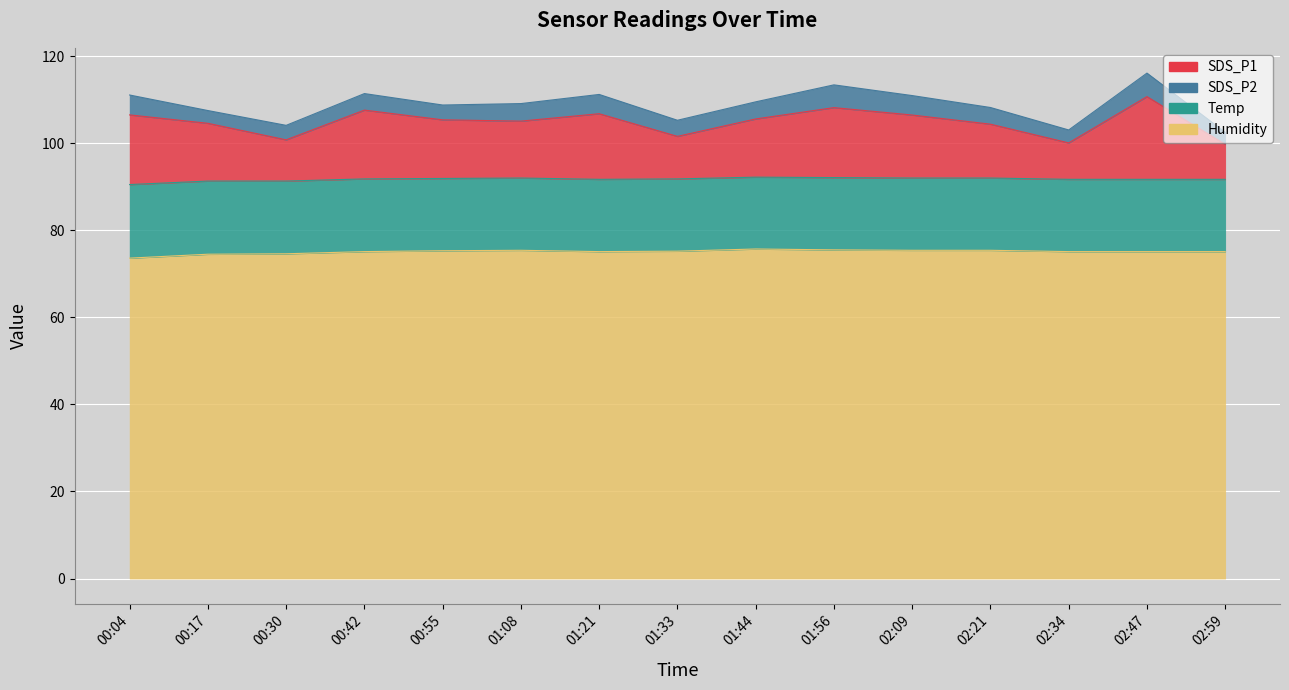

Where is the first local maximum for Humidity?

01:08